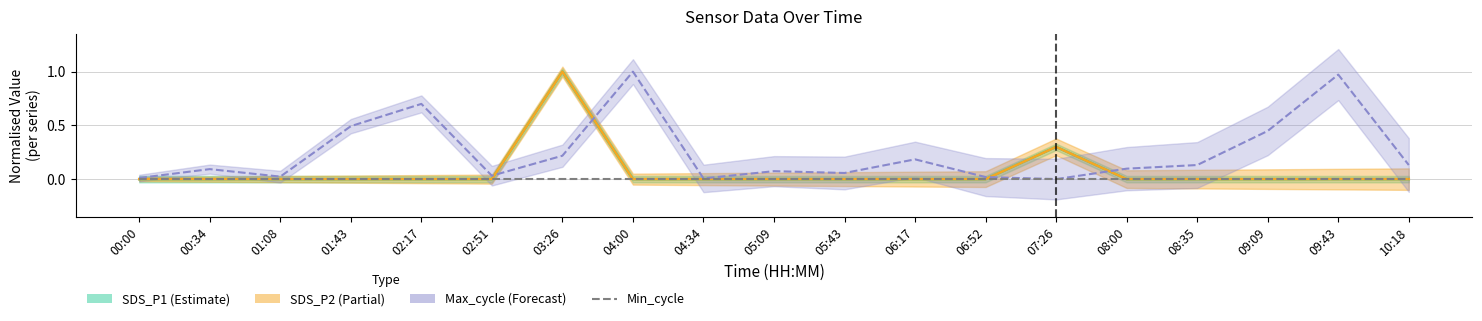

At which label does SDS_P2 reach its peak?

03:26